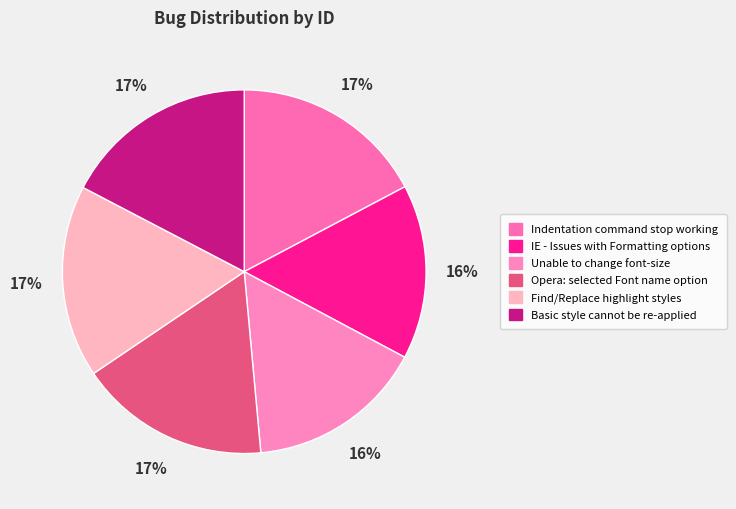

How many segments does this pie chart have?

6